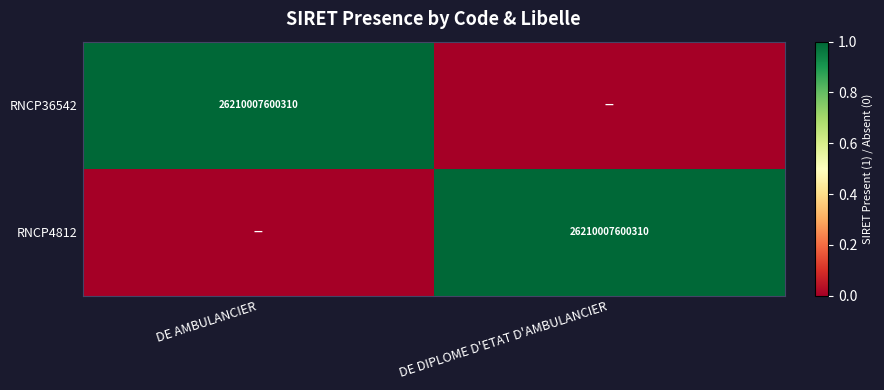

Is it true that RNCP36542 equals 26210007600310 at DE AMBULANCIER?

True